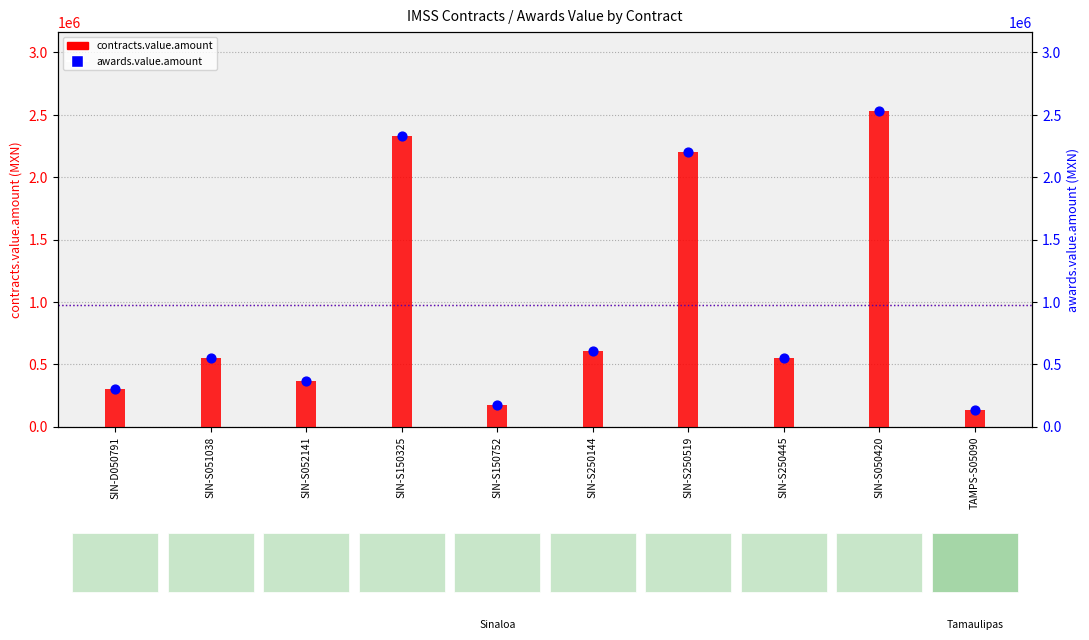

What are all the series names shown in the legend?

contracts.value.amount, awards.value.amount